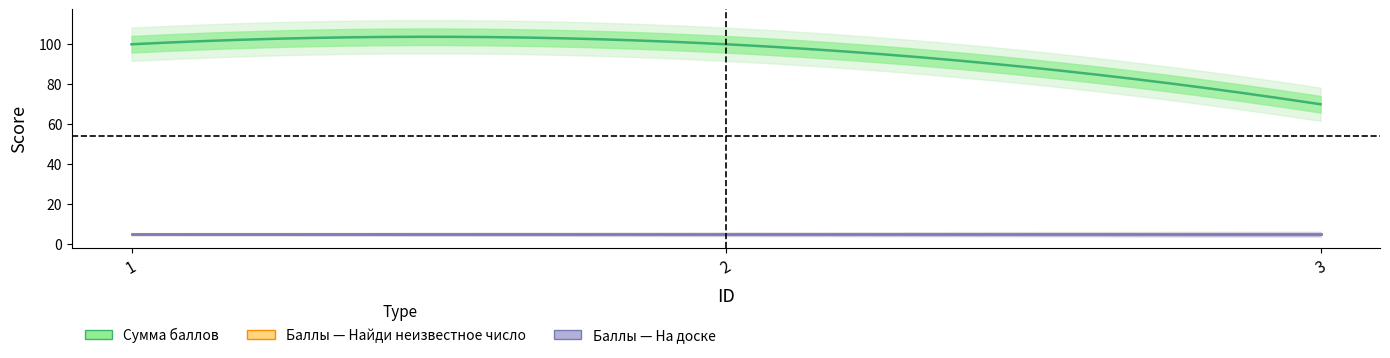

True or false: Баллы — На доске написаны все натуральные числа has a value of 5 at 1.

True